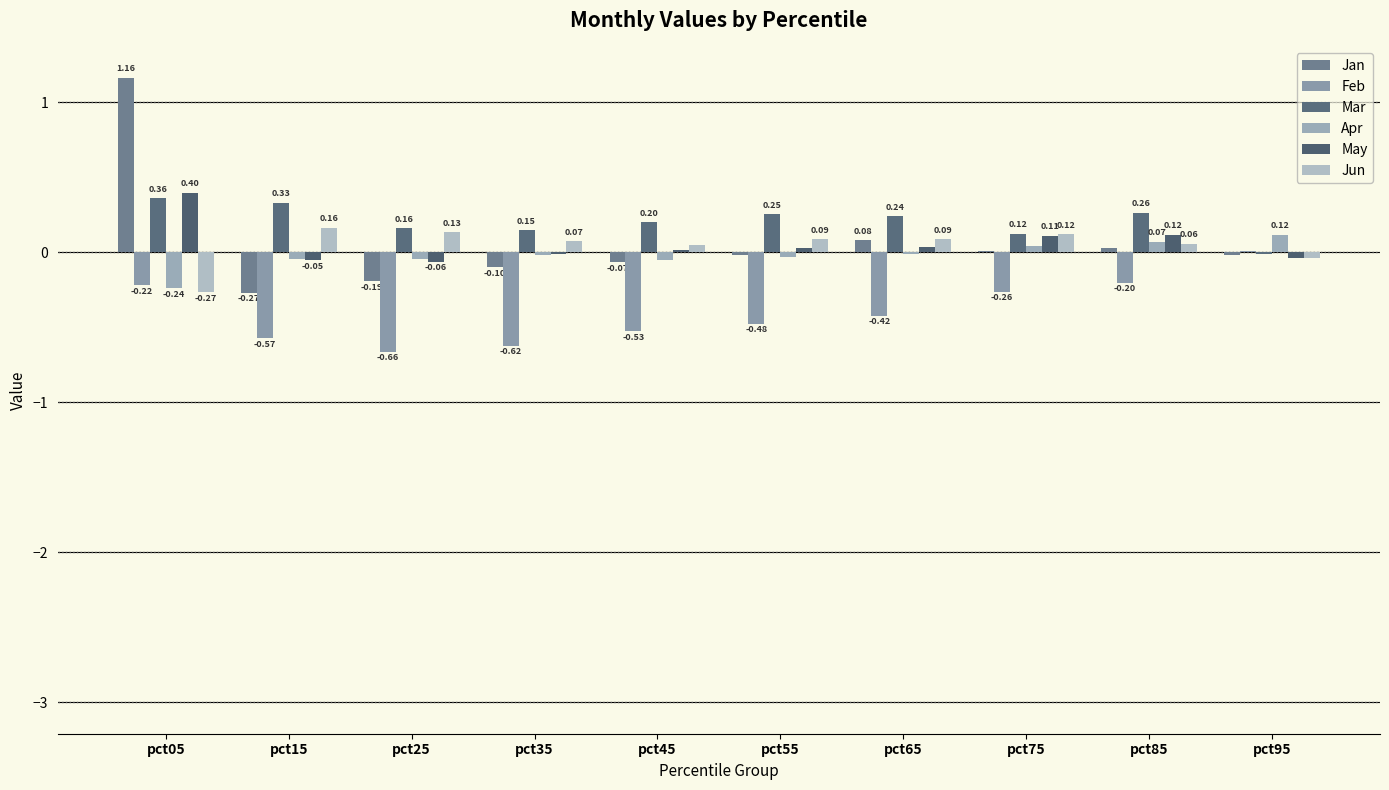

Reading right to left, what are all the values shown in this chart?

Jan: -0.0	0.0	0.0	0.1	-0.0	-0.1	-0.1	-0.2	-0.3	1.2
Feb: 0.0	-0.2	-0.3	-0.4	-0.5	-0.5	-0.6	-0.7	-0.6	-0.2
Mar: -0.0	0.3	0.1	0.2	0.3	0.2	0.1	0.2	0.3	0.4
Apr: 0.1	0.1	0.0	-0.0	-0.0	-0.0	-0.0	-0.0	-0.0	-0.2
May: -0.0	0.1	0.1	0.0	0.0	0.0	-0.0	-0.1	-0.1	0.4
Jun: -0.0	0.1	0.1	0.1	0.1	0.0	0.1	0.1	0.2	-0.3